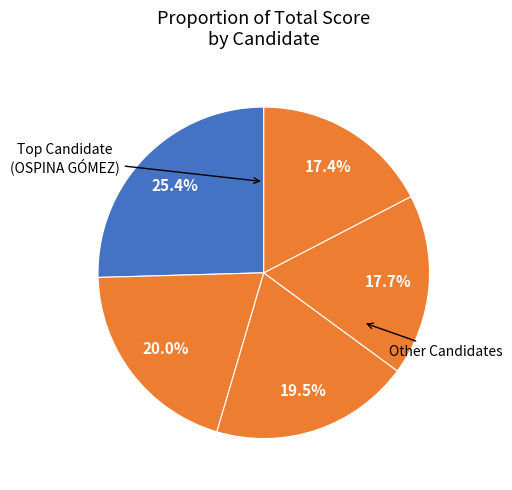

To the nearest percent, what is the average slice percentage?

20%